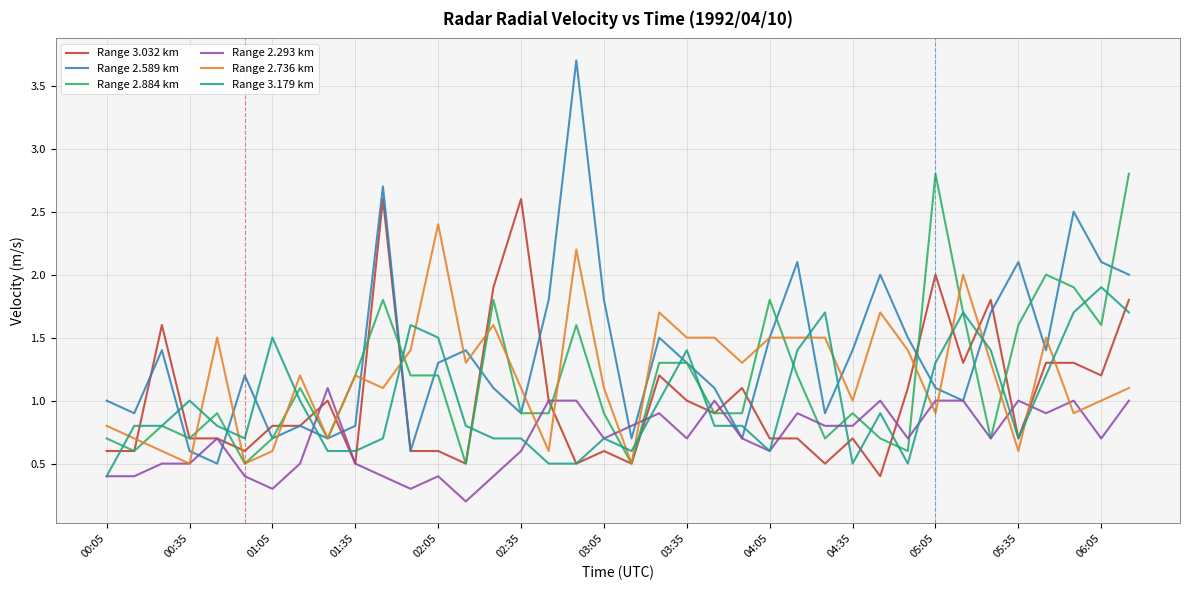

Which series has the largest range (max minus min)?

Range 2.589 km